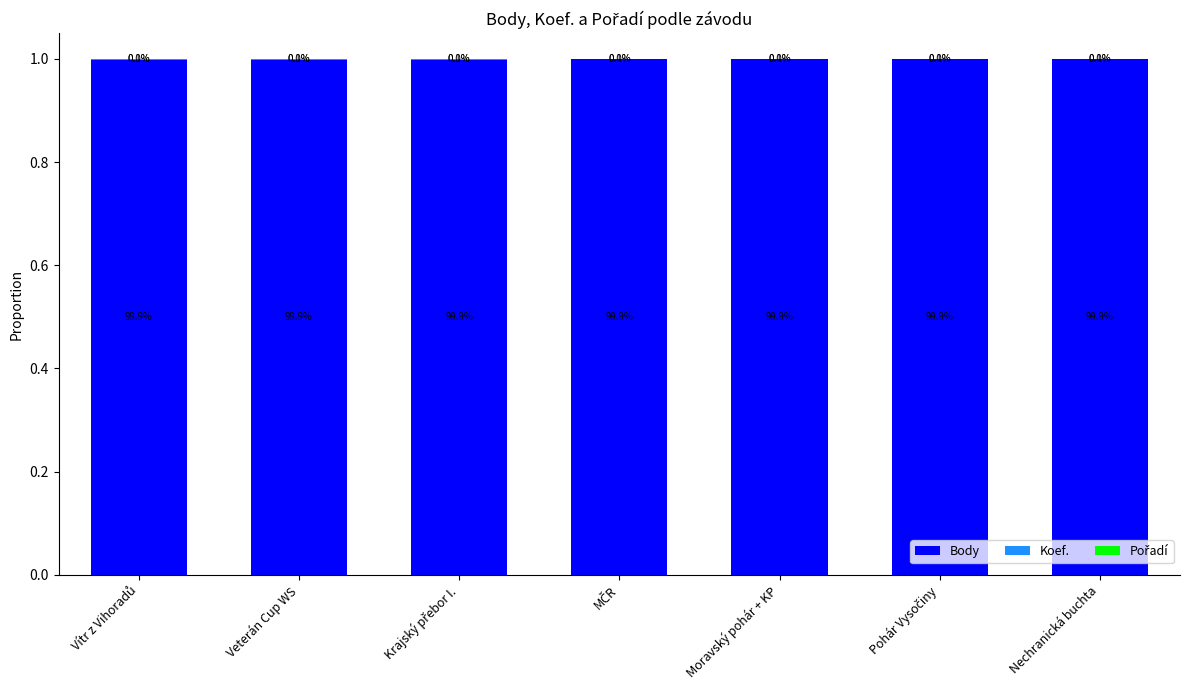

What is the total value across all series at Nechranická buchta?

1.0